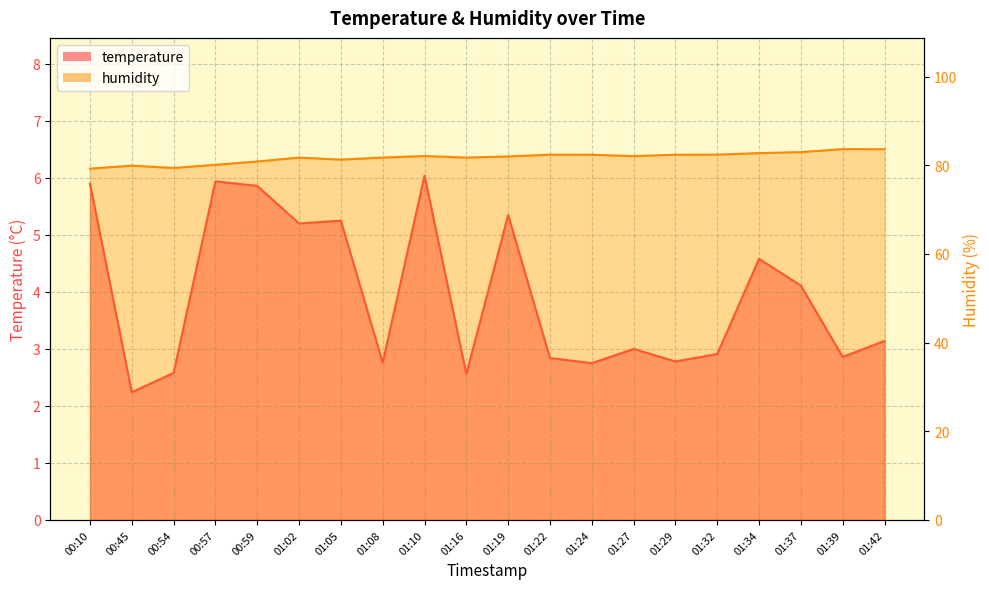

What is the value of the humidity point at the 12th from the left?

82.4